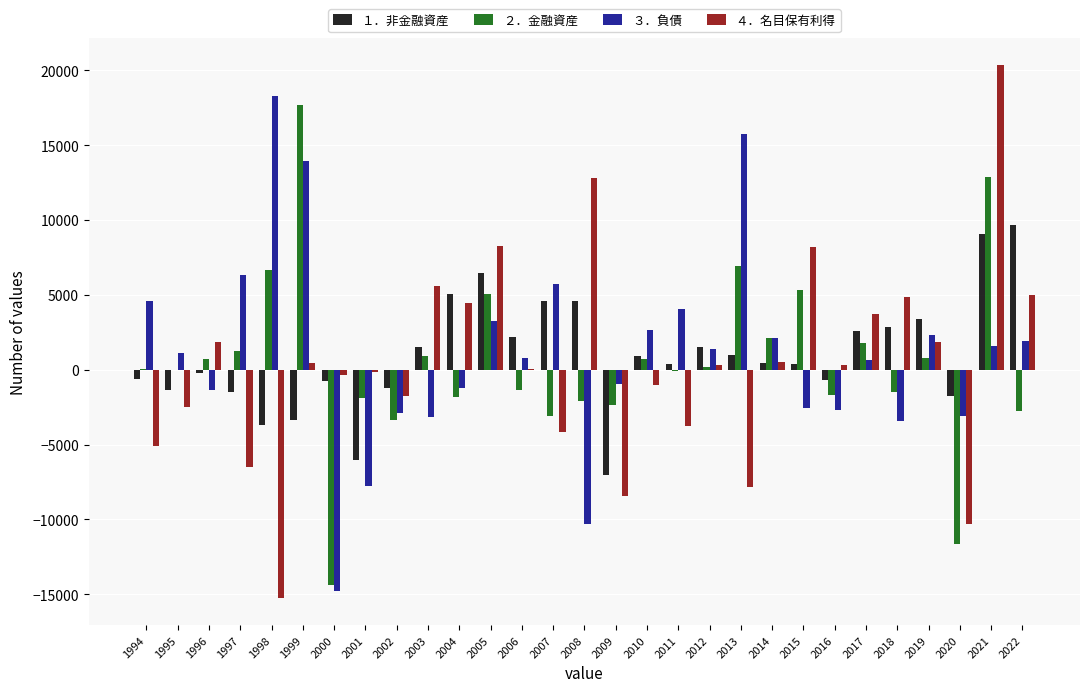

What is the maximum value for ２．金融資産?

17689.6